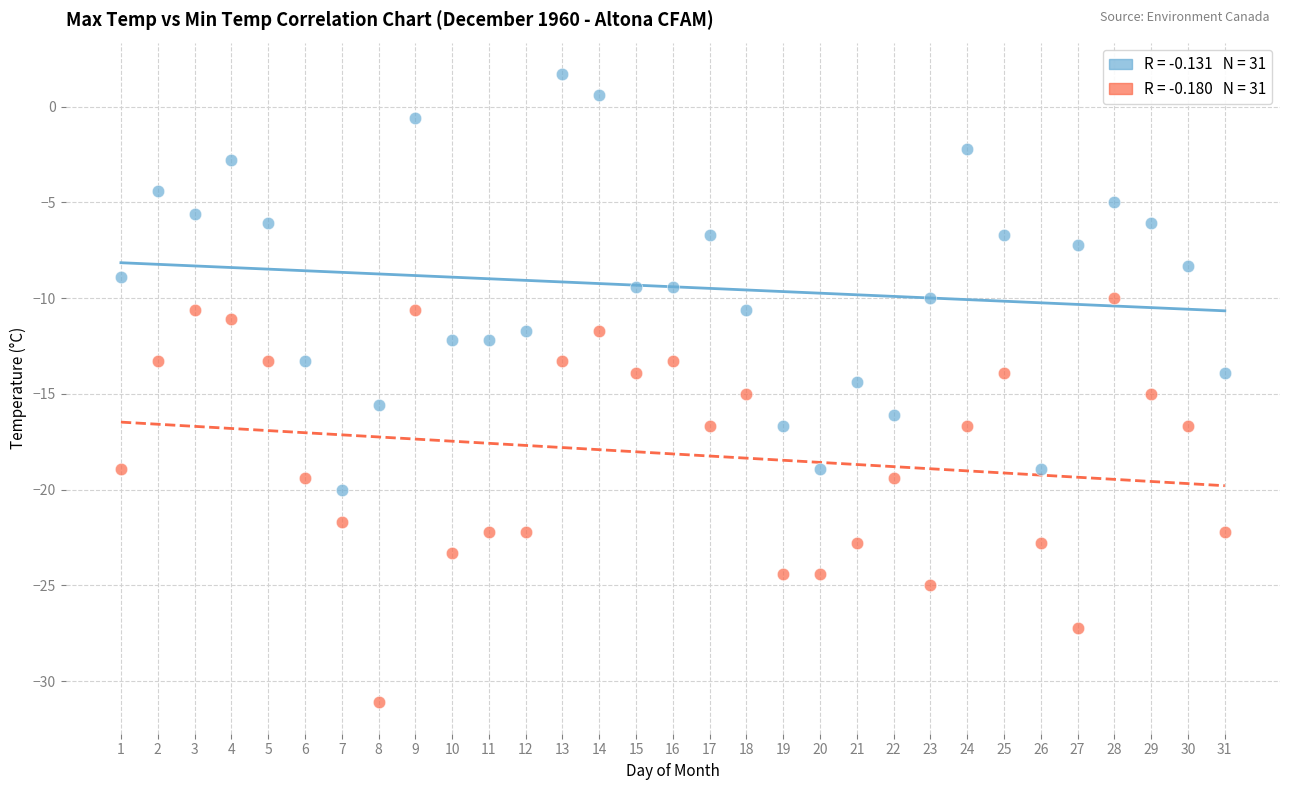

Across all data points, what is the range of X values (max minus min)?

30.0